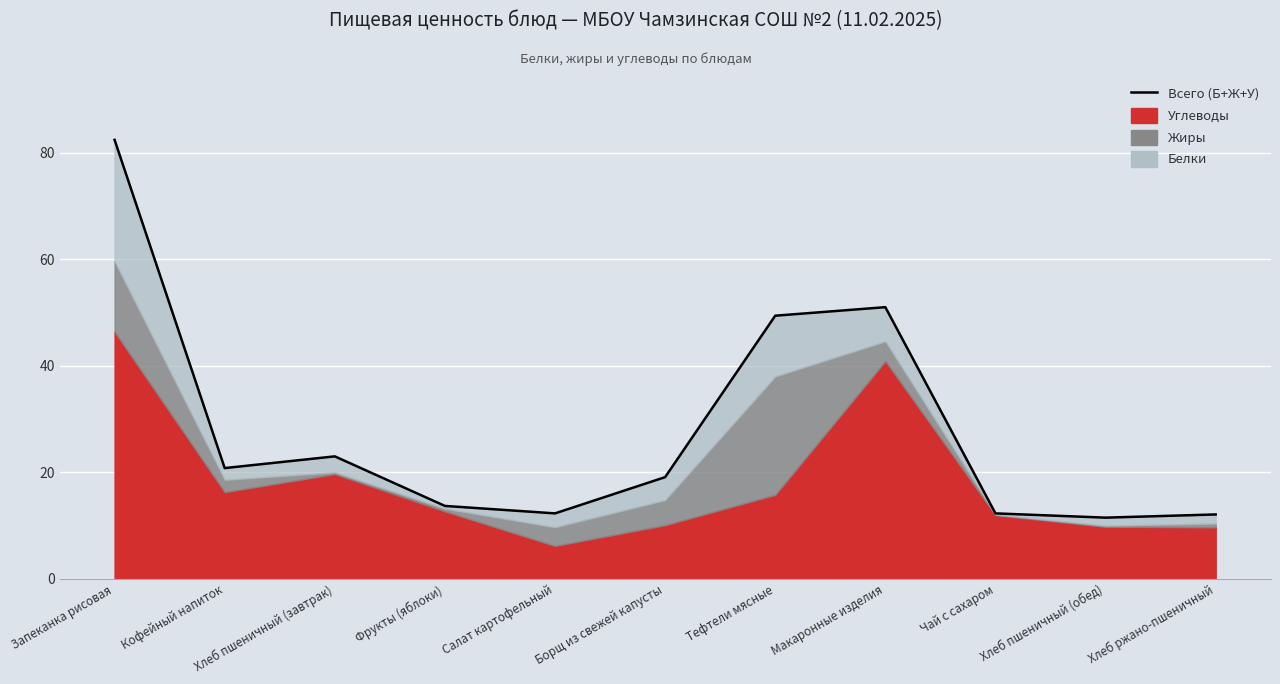

How many interior local valleys (lower than both neighbors) does the data have?

3